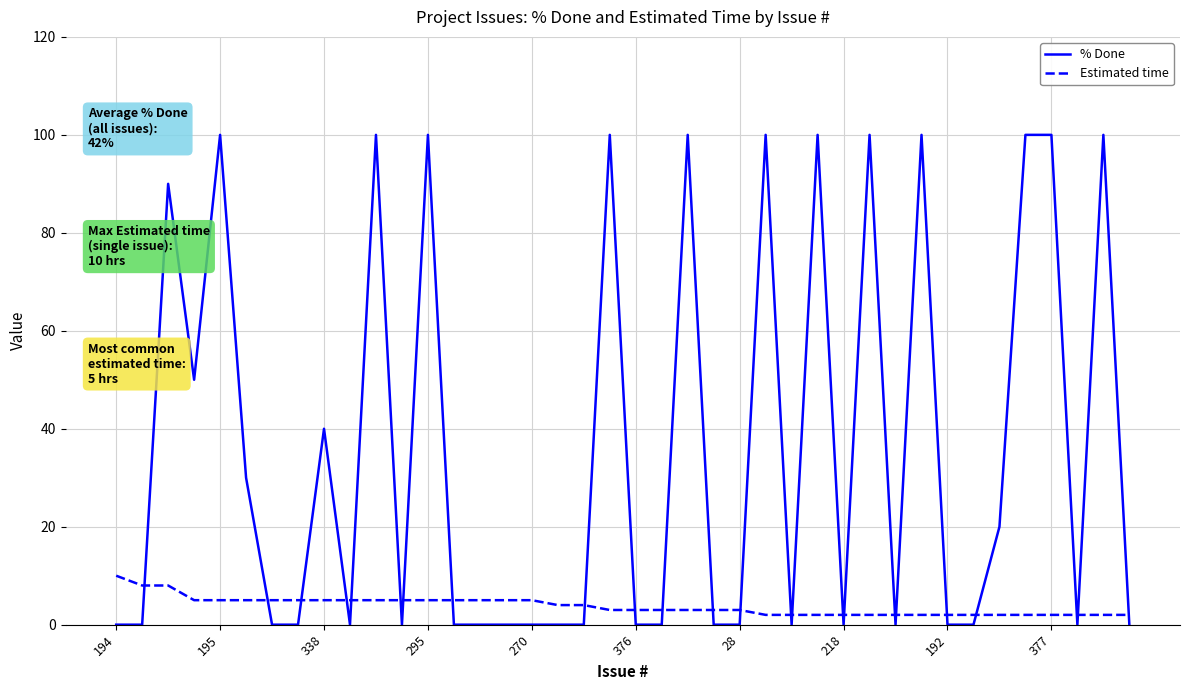

True or false: Estimated time and % Done cross at least once.

True